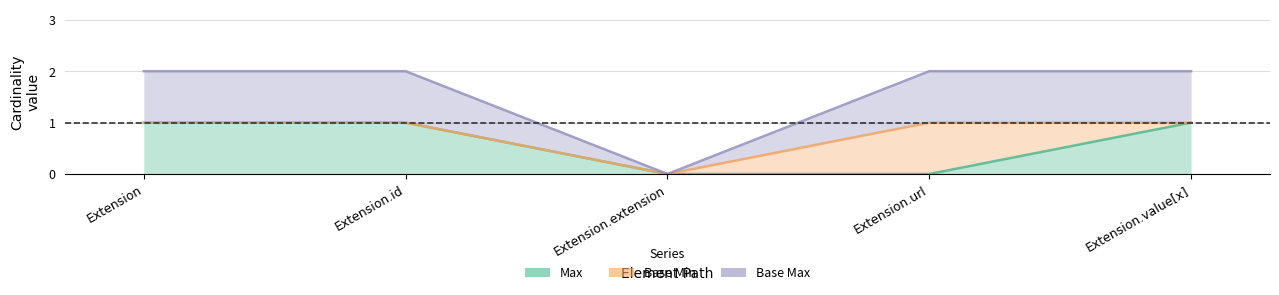

Which series has the largest total across all categories?

Base Max